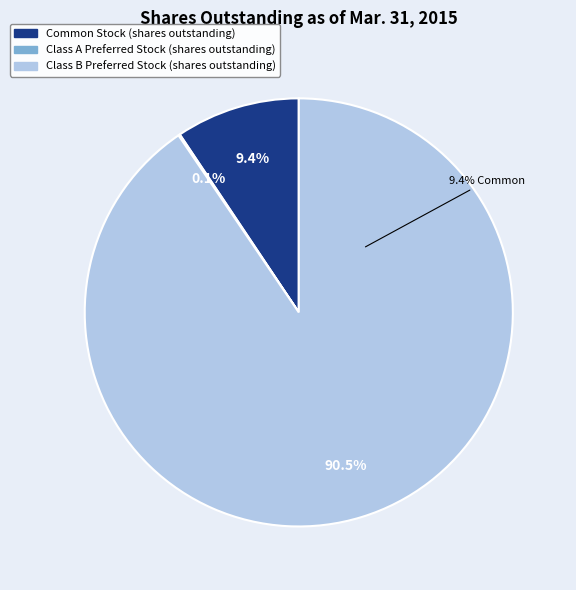

The Class C Preferred Stock (shares outstanding) slice represents 6% of the pie. True or false?

False